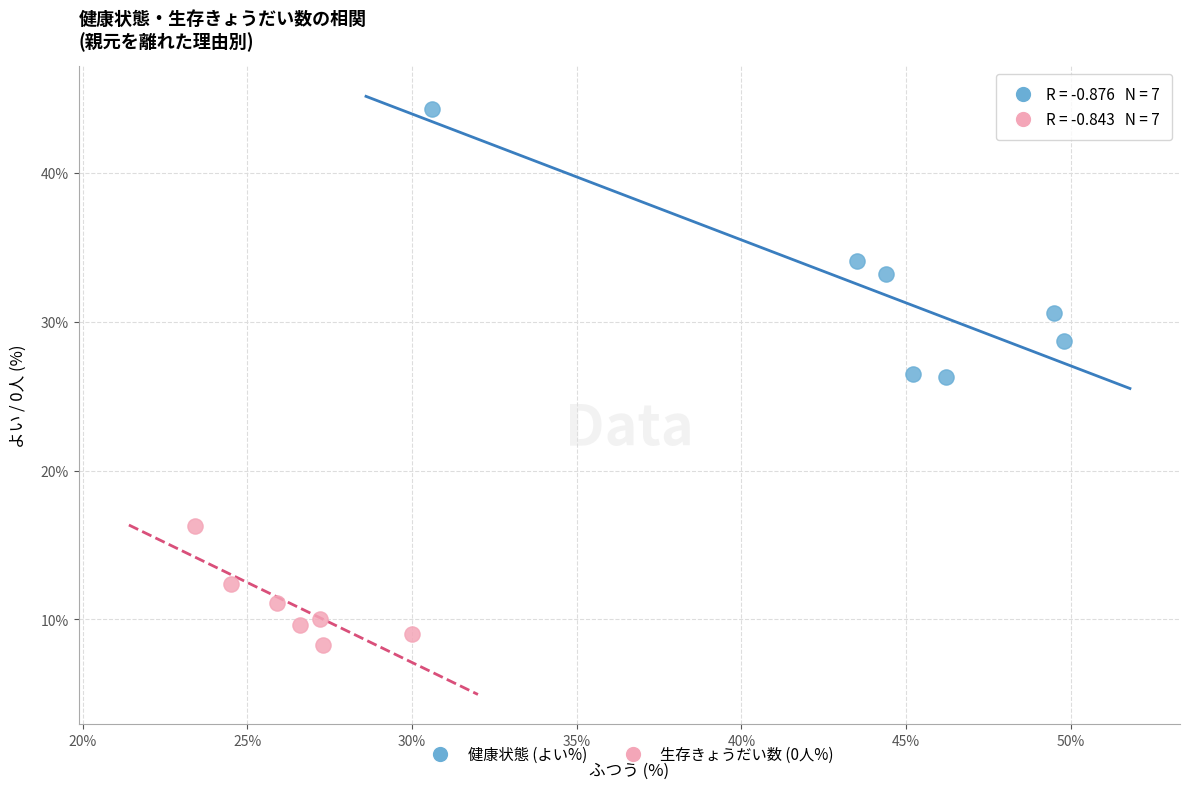

Which series contains the lowest Y value?

生存きょうだい数 (0人%)